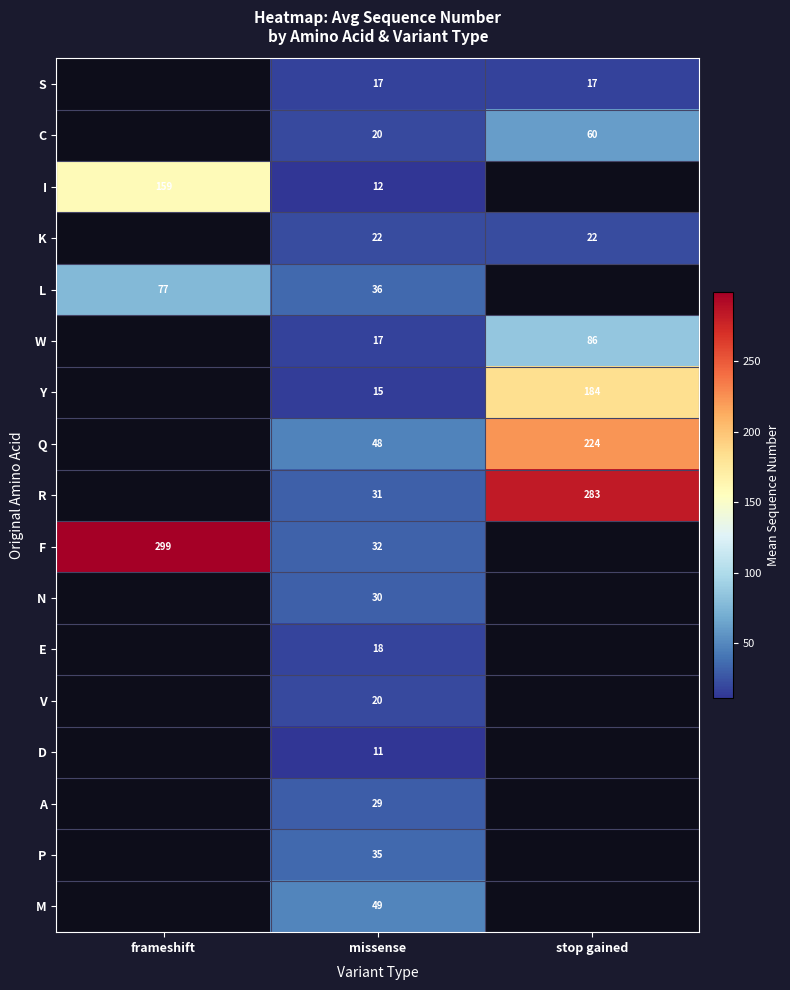

The value of W at missense is 10. True or false?

False